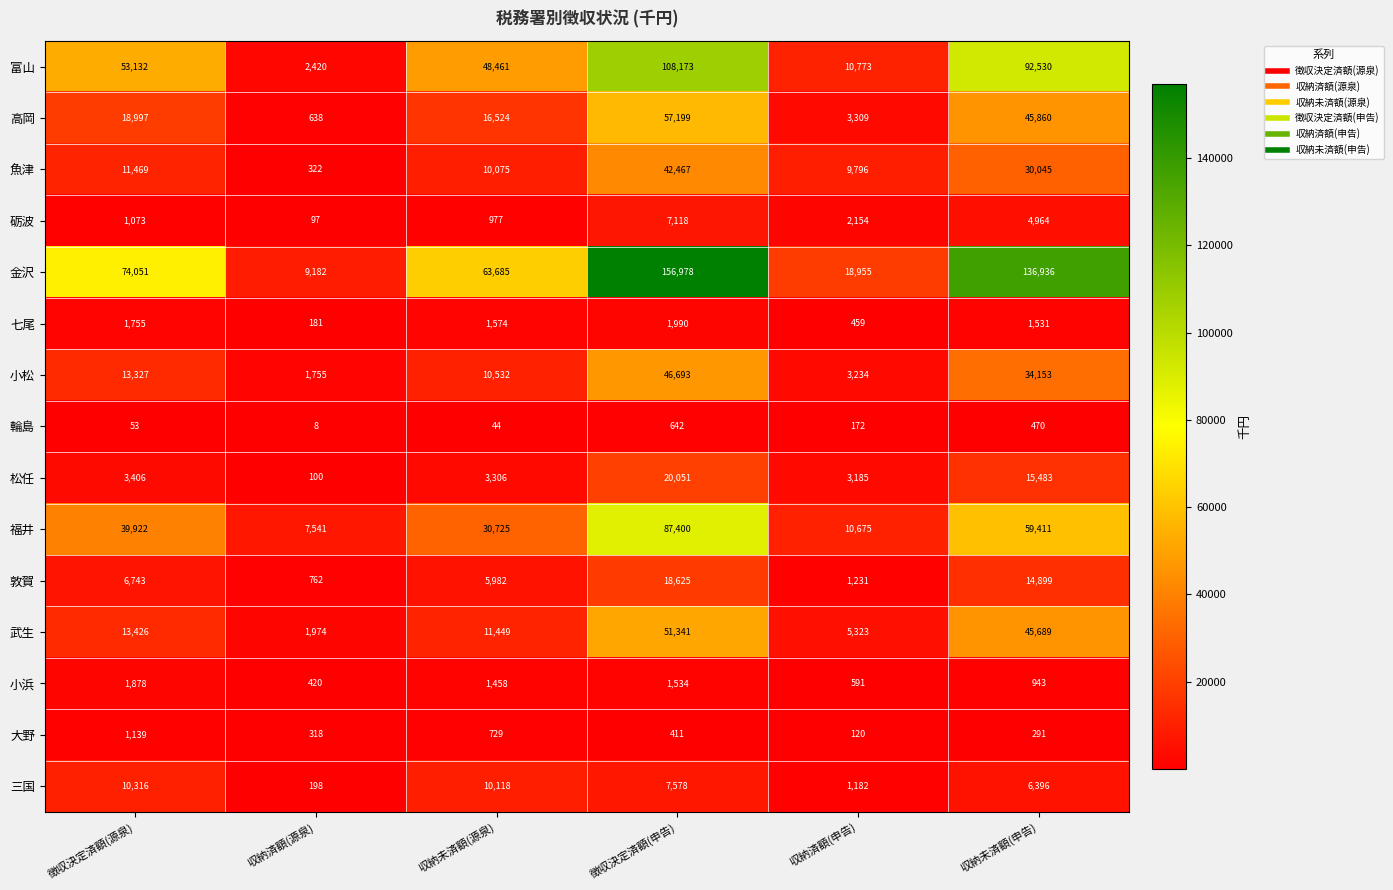

What is the total value across all series at 徴収決定済額(申告)?

608200